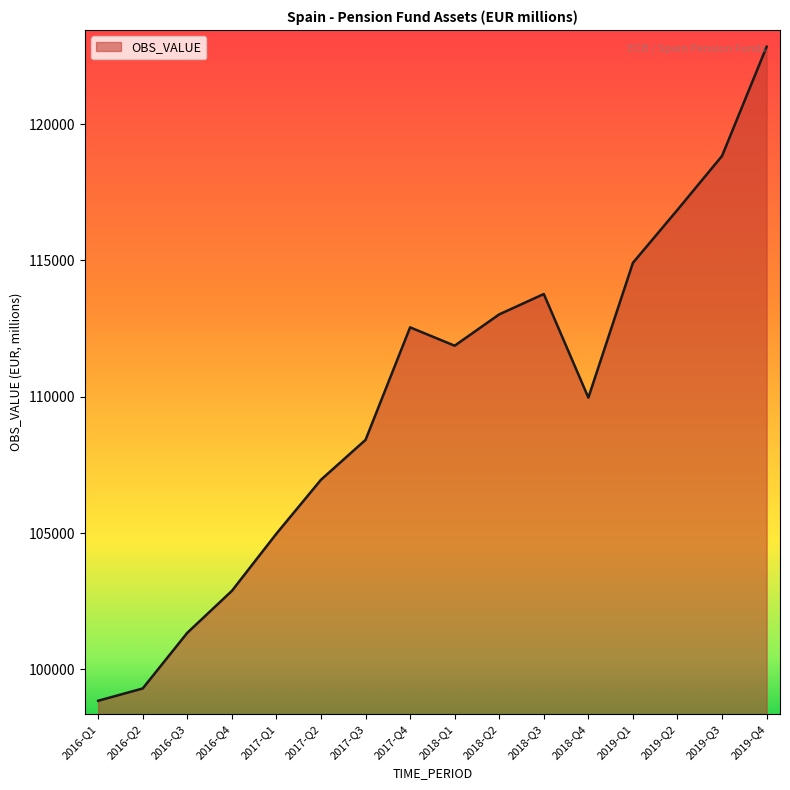

Reading right to left, transcribe all the data shown in this chart.

122845	118838	116860	114915	109968	113769	113023	111873	112546	108418	106955	104976	102876	101338	99296	98844